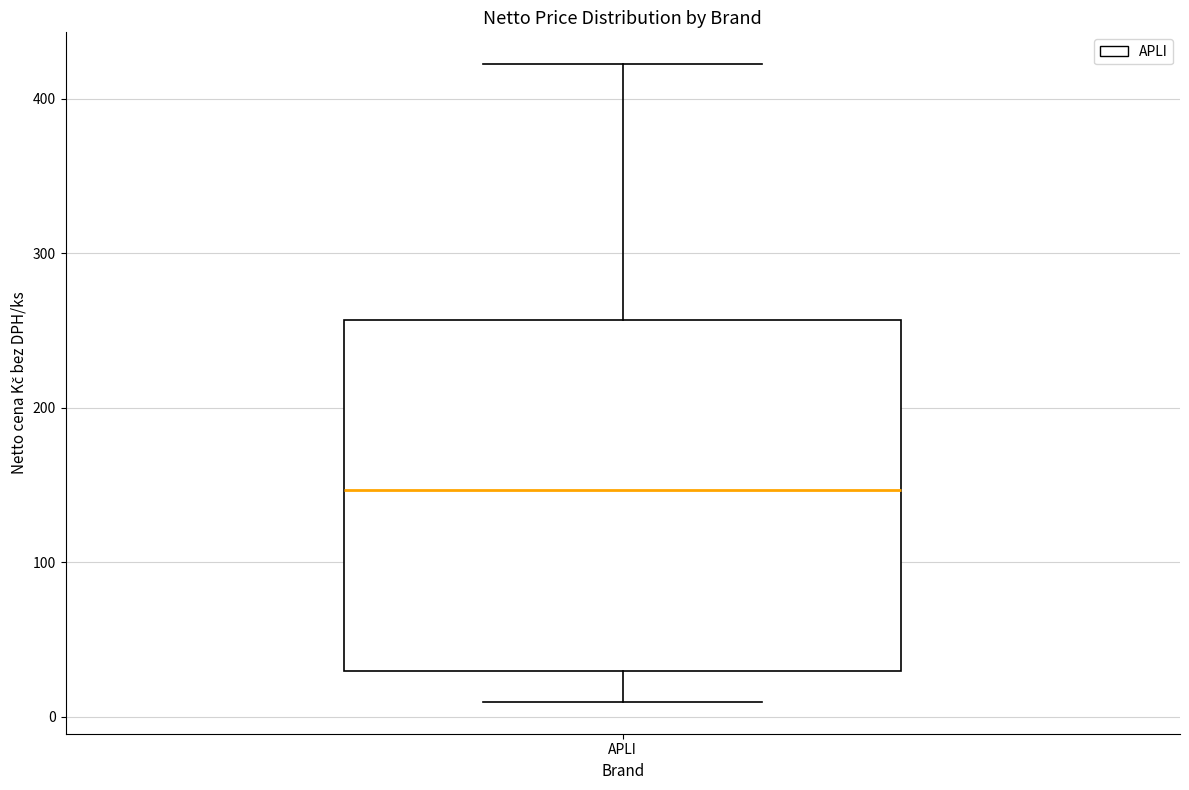

Read this box plot against the y-axis: the position of the median line, the range covered by the box, and the ends of both whiskers. The values are not printed on the chart, so give them approximately, as read against the axis.

median 150, box 30 to 260, whiskers 10 to 420